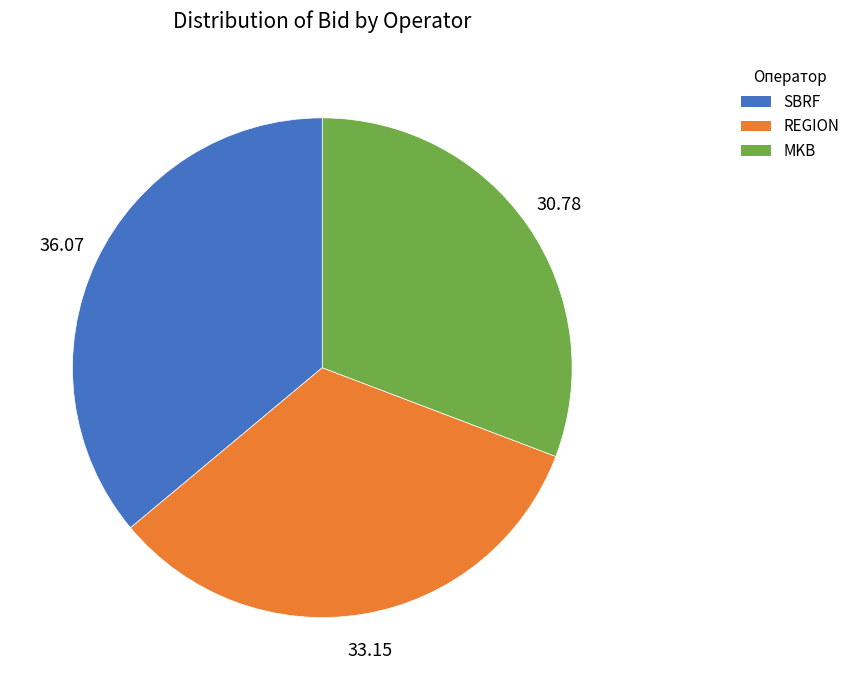

Do MKB and REGION together represent more than half of the pie?

Yes